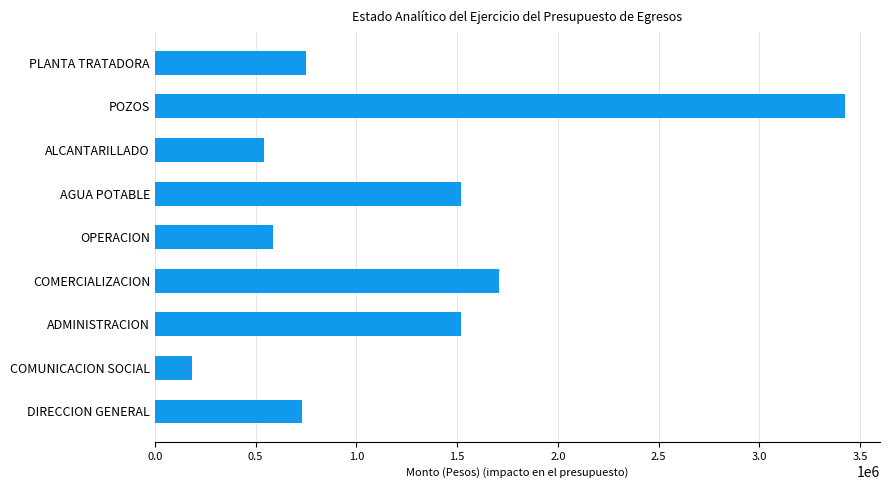

Count the number of values greater than 751050.

5